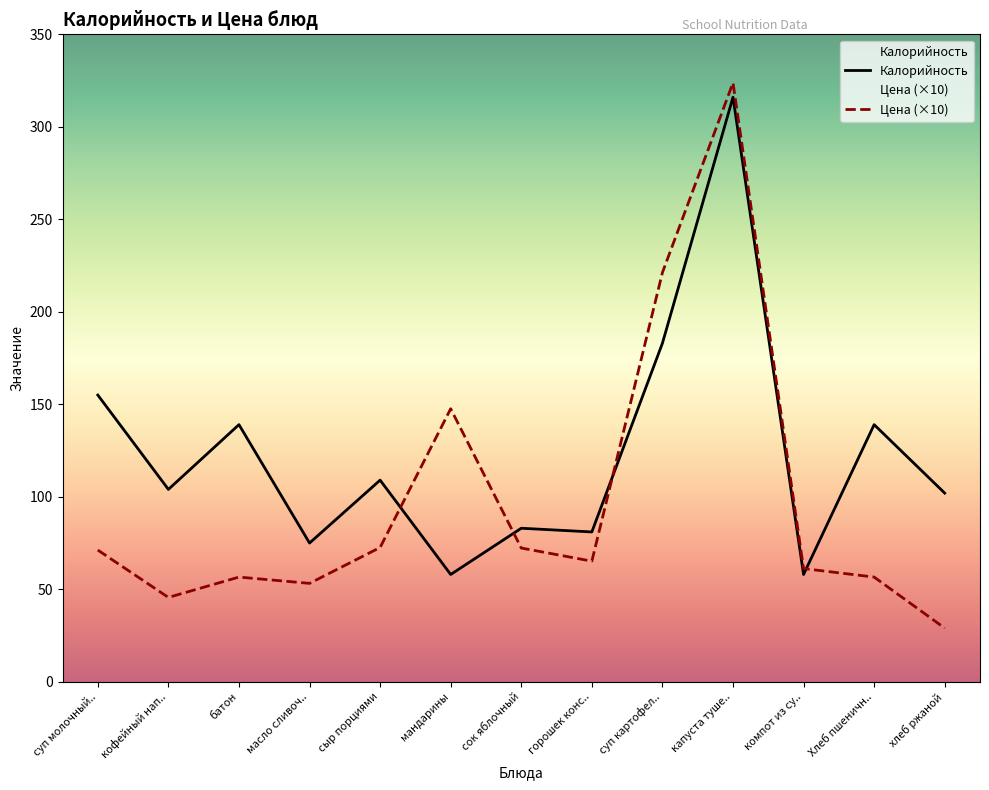

What is the minimum value for Цена?

29.0